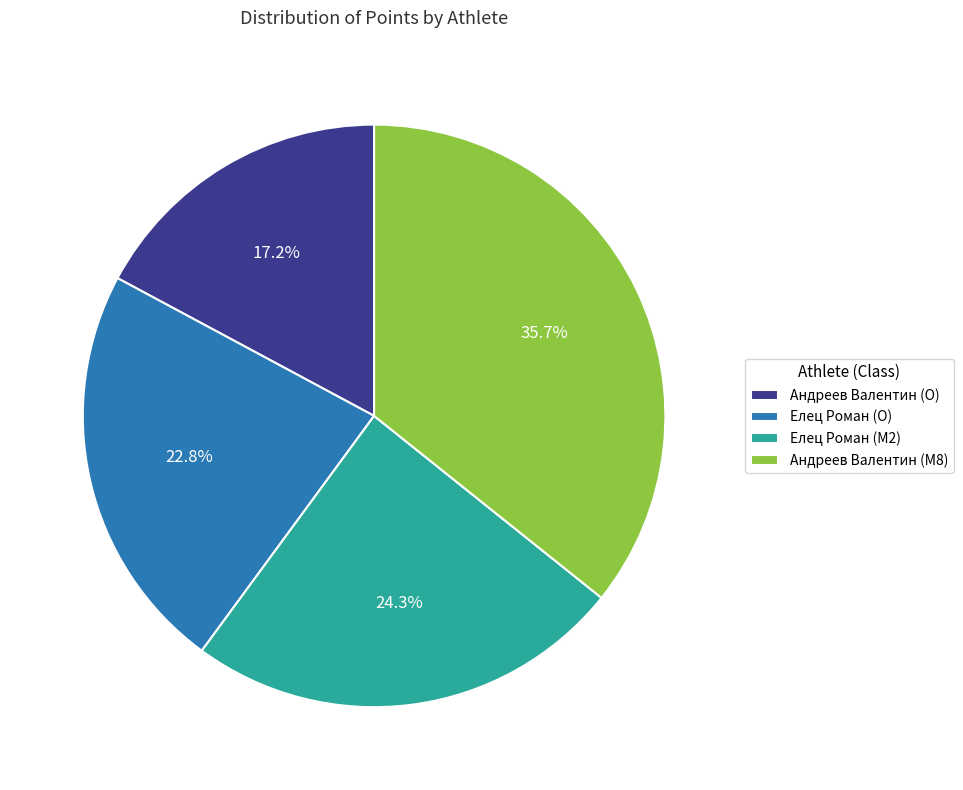

What is the largest slice in the pie chart?

Андреев Валентин (M8)